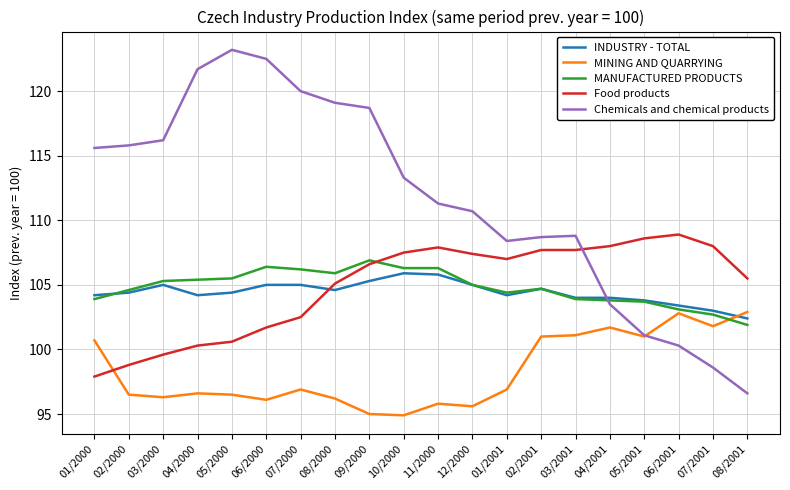

Which series changed the most between 10/2000 and 07/2001?

Chemicals and chemical products